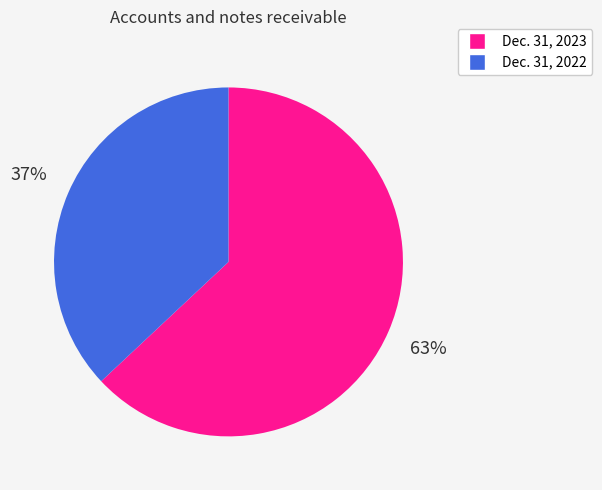

Which has a higher value, Dec. 31, 2023 or Dec. 31, 2022?

Dec. 31, 2023